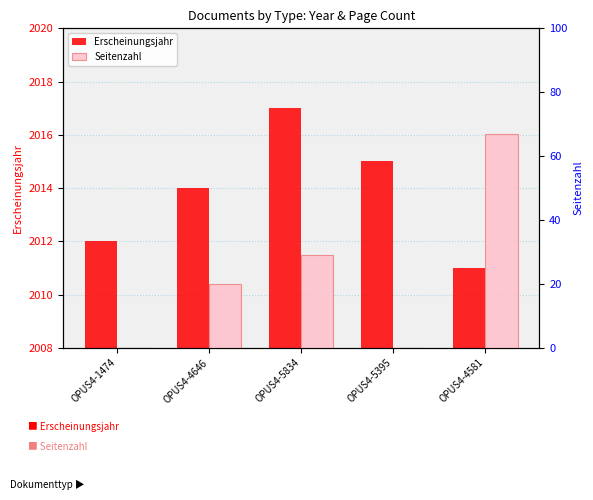

At which label is Erscheinungsjahr closest to 2014?

OPUS4-4646